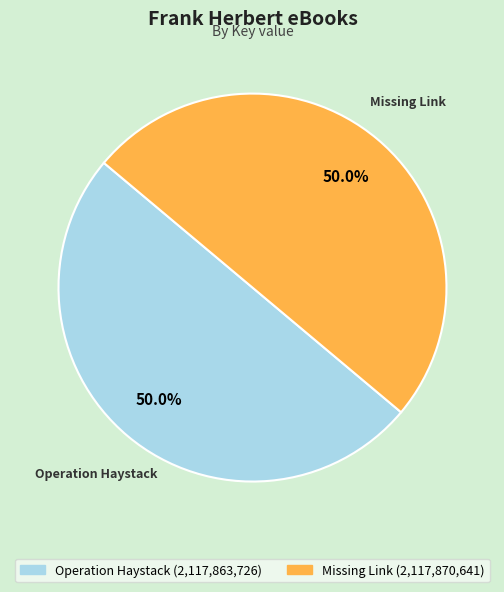

Count the number of slices in the pie.

2